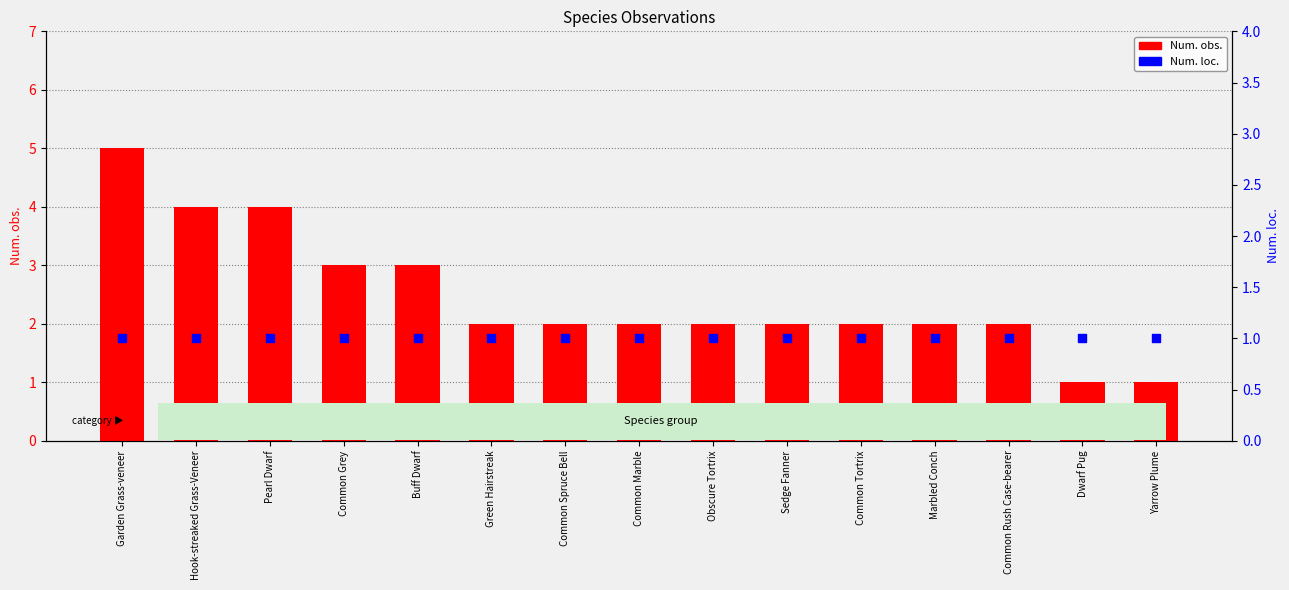

What is the total value across all series at Buff Dwarf?

4